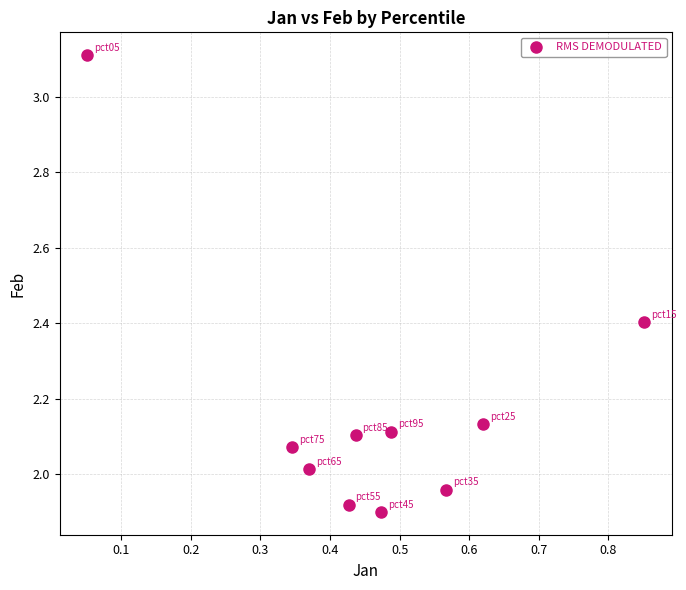

What is the range of Y values (max minus min)?

1.2